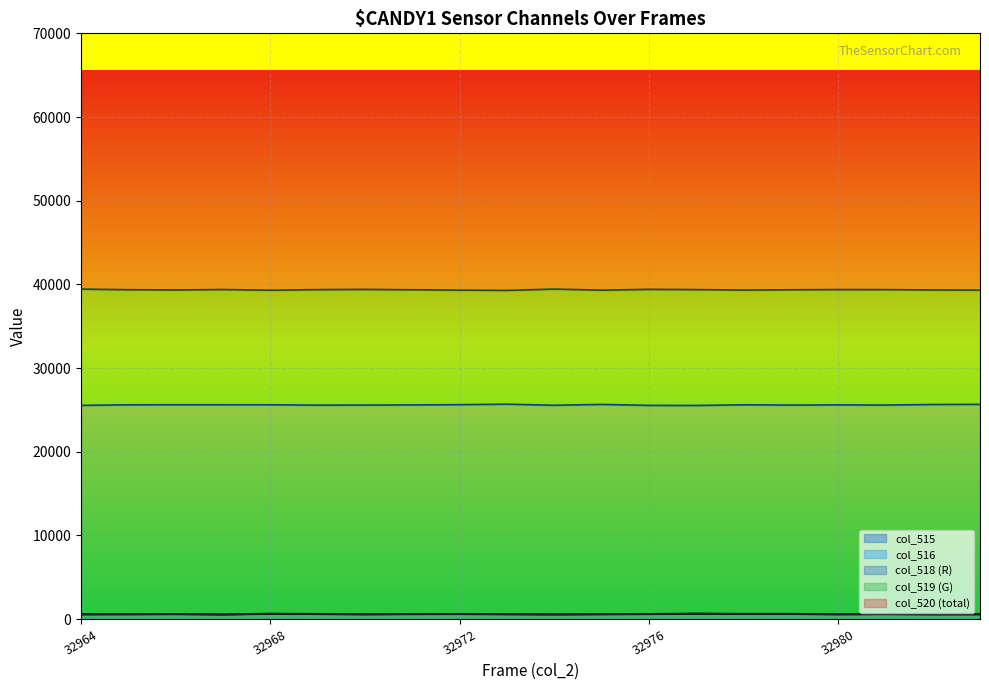

Does the chart display data point markers on the line(s)?

No